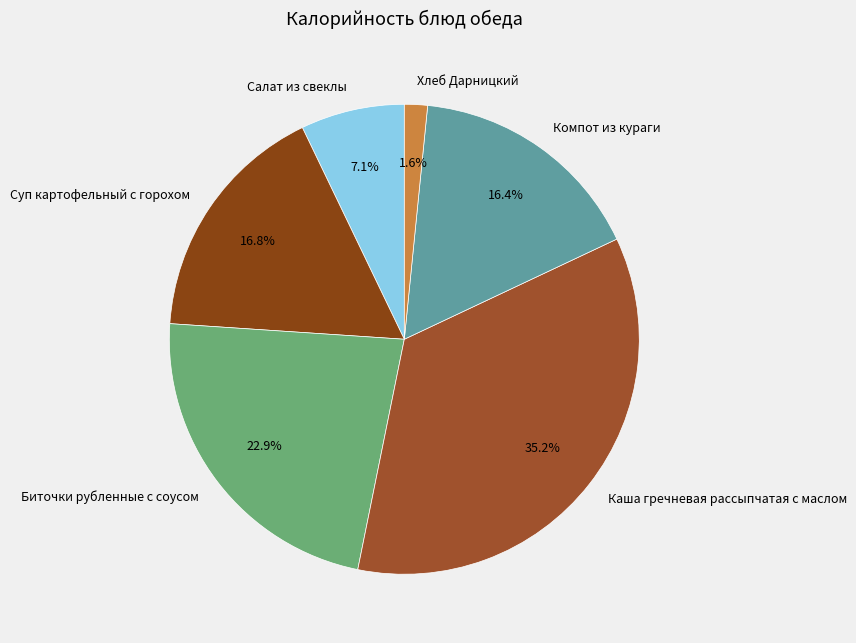

How many slices are in this pie chart?

6